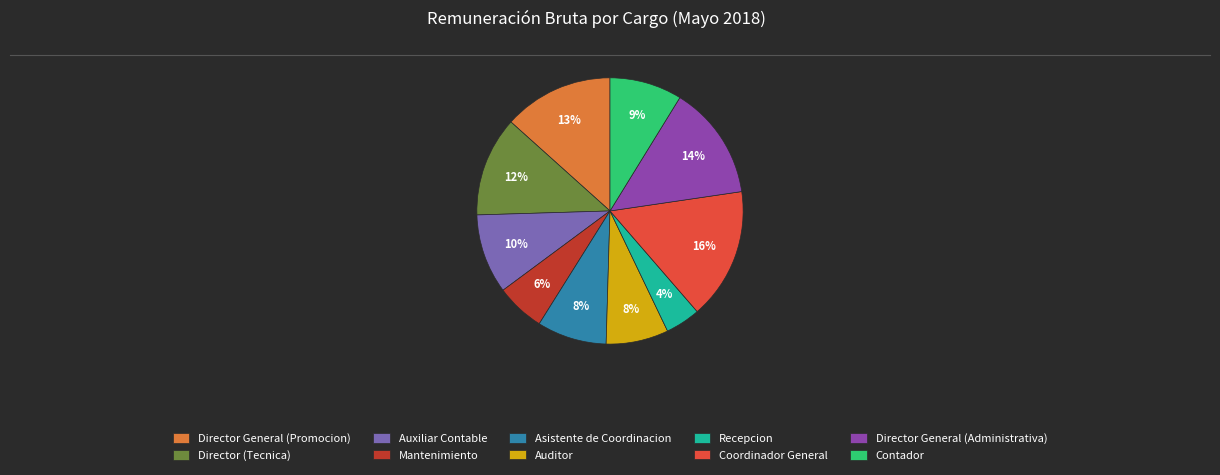

What percentage is the Auxiliar Contable slice, to the nearest percent?

10%